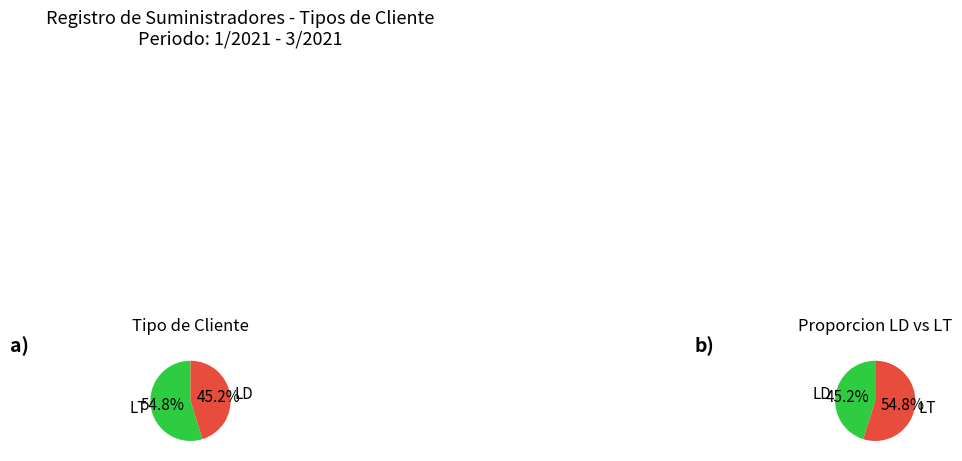

Does LD represent more than half of the total?

No